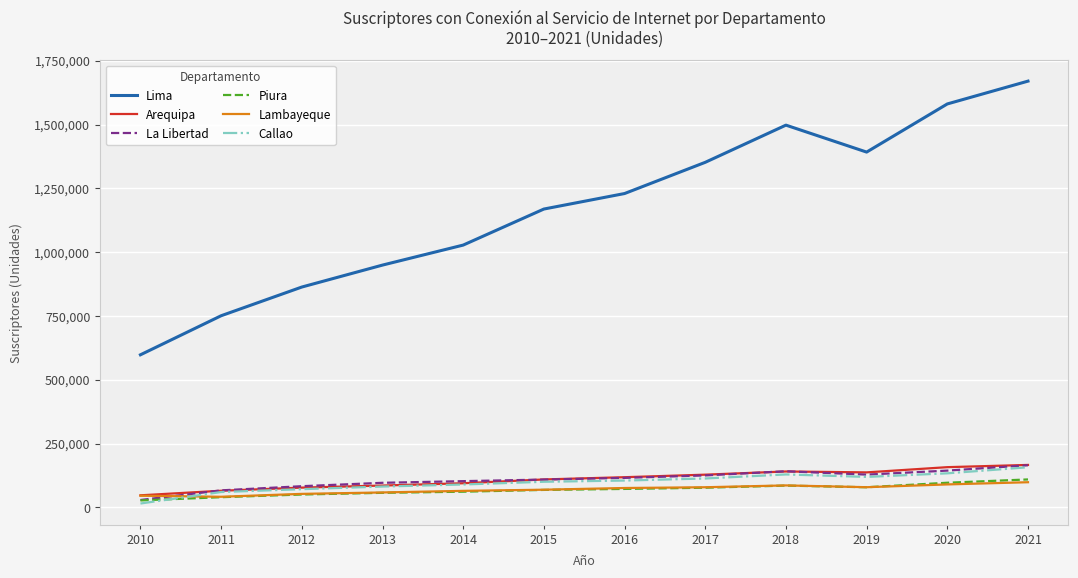

What is the approximate value of La Libertad at 2013, to the nearest 50?

96000